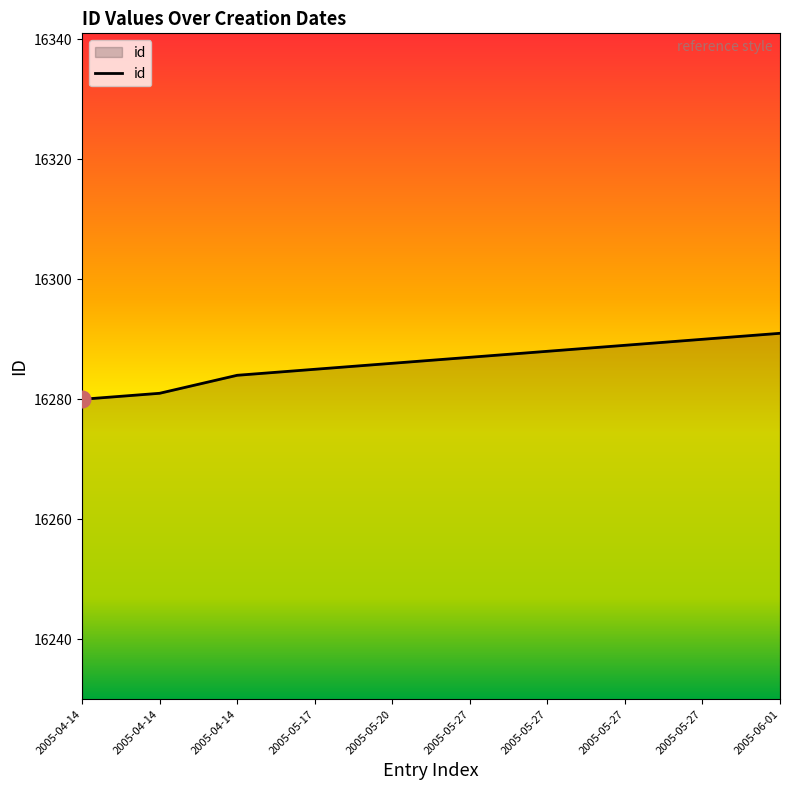

What is the label of the 1st point from the left?

2005-04-14